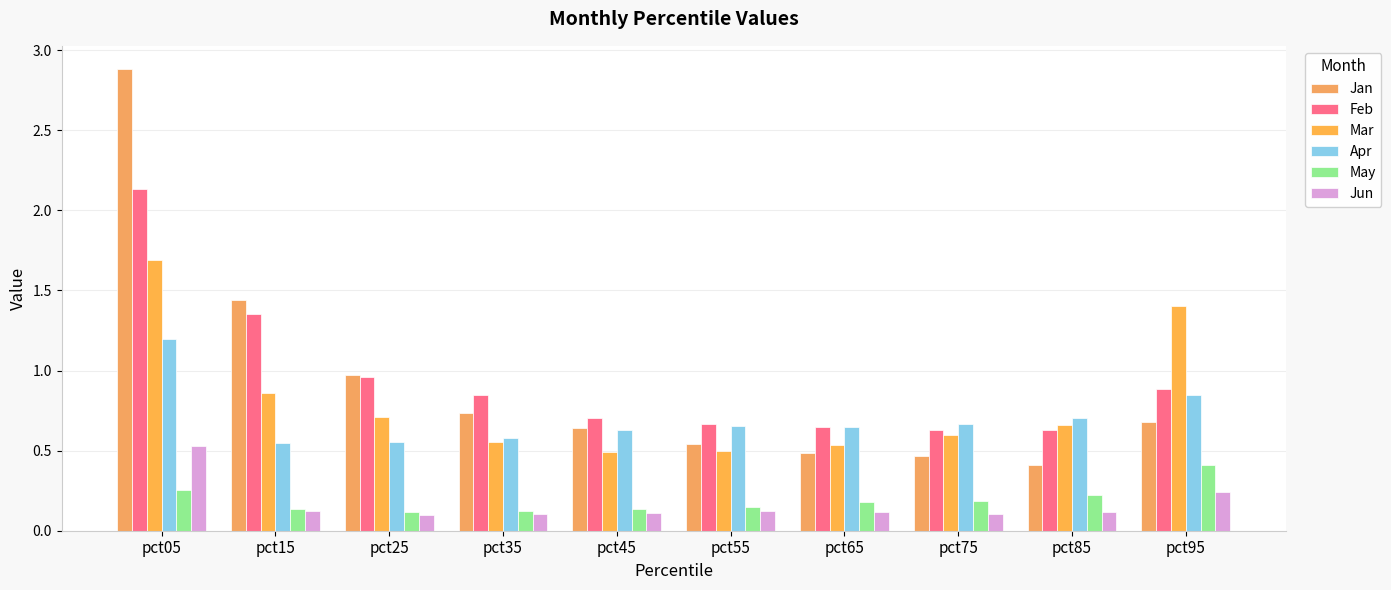

The May series shows 0.3 at pct75. True or false?

False